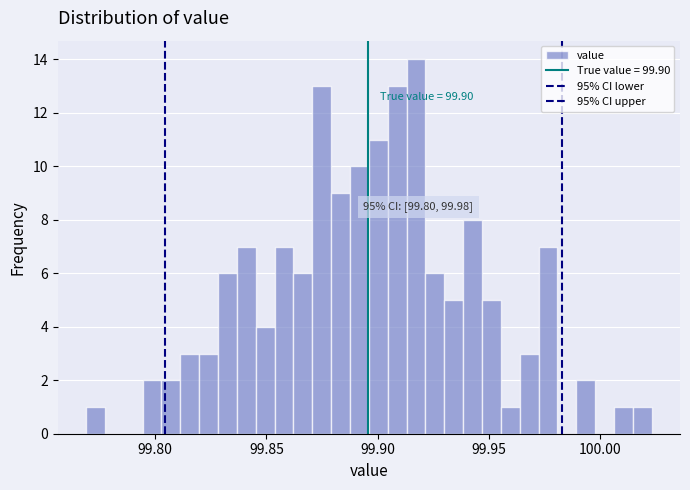

Read against the x-axis, roughly where is the centre of the tallest bar?

99.915